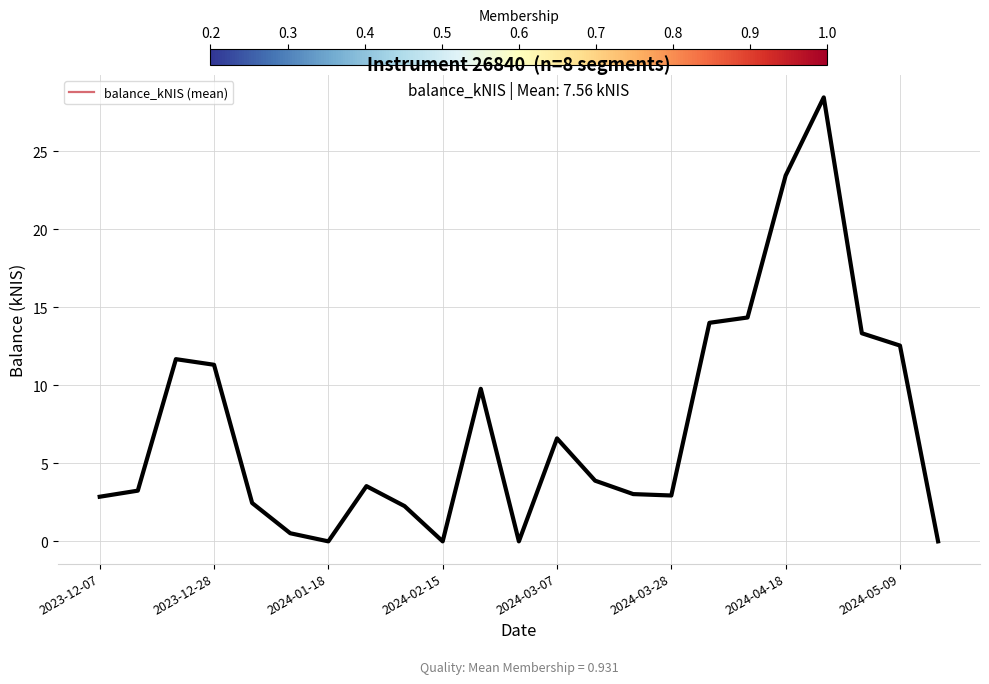

At which category does the chart reach its minimum across all series?

2024-01-18